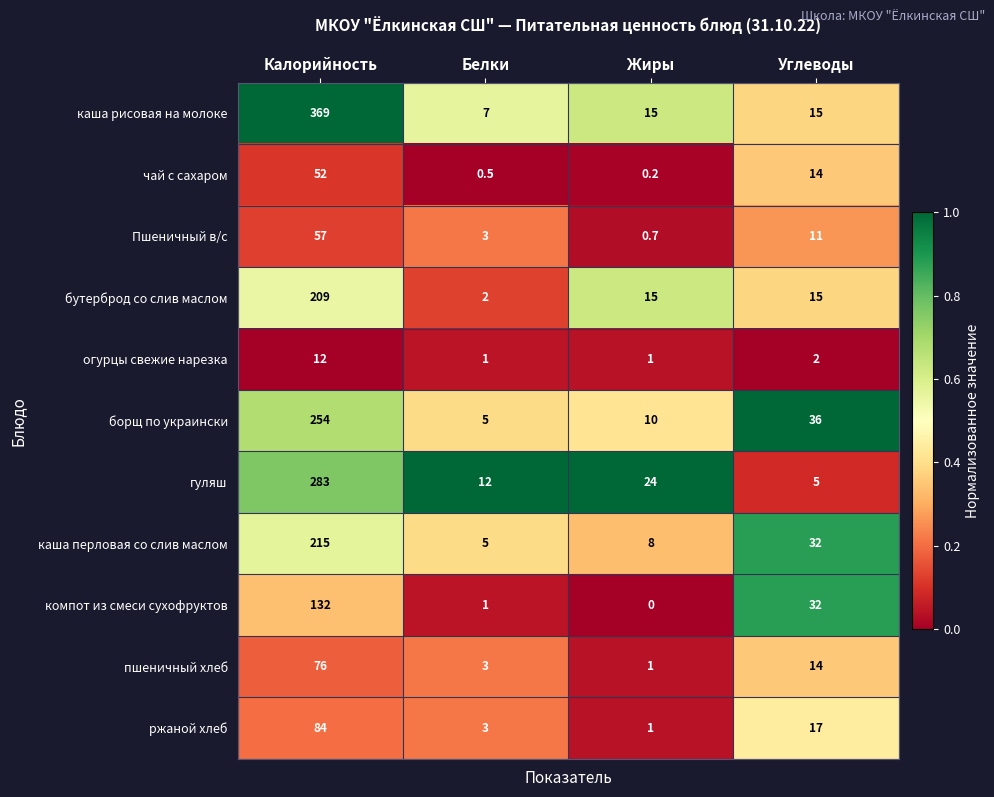

What is the sum of the пшеничный хлеб values at Калорийность and Жиры?

77.0